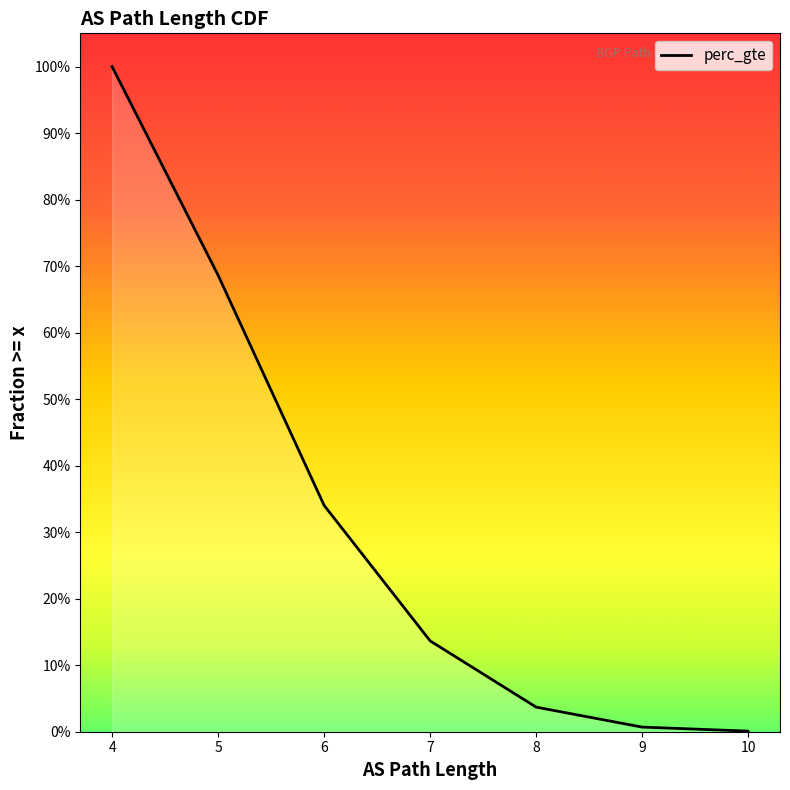

Does the chart have visible grid lines?

No